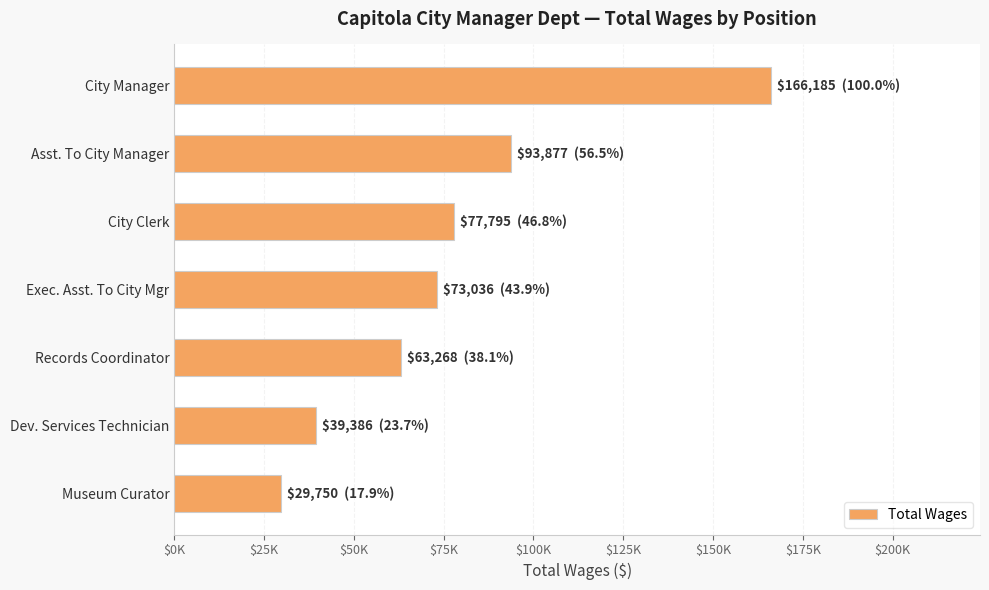

Rank the categories by value from lowest to highest.

Museum Curator, Dev. Services Technician, Records Coordinator, Exec. Asst. To City Mgr, City Clerk, Asst. To City Manager, City Manager